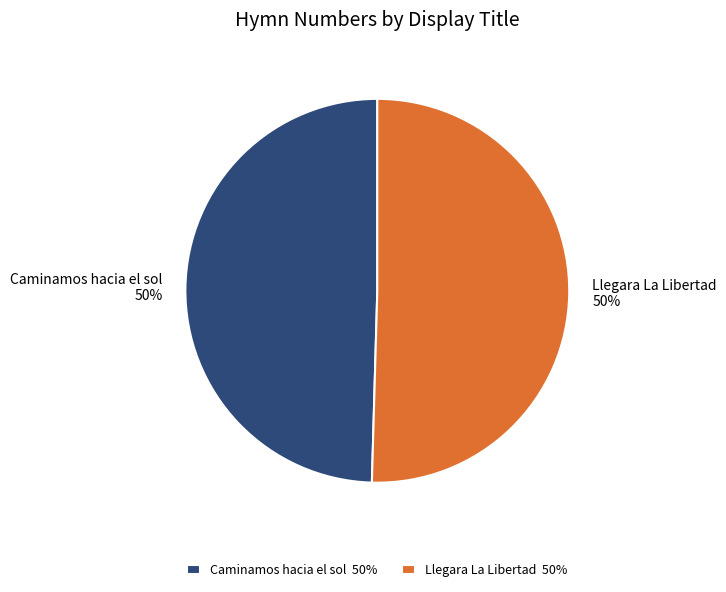

Is the sum of Caminamos hacia el sol and Llegara La Libertad greater than half?

Yes